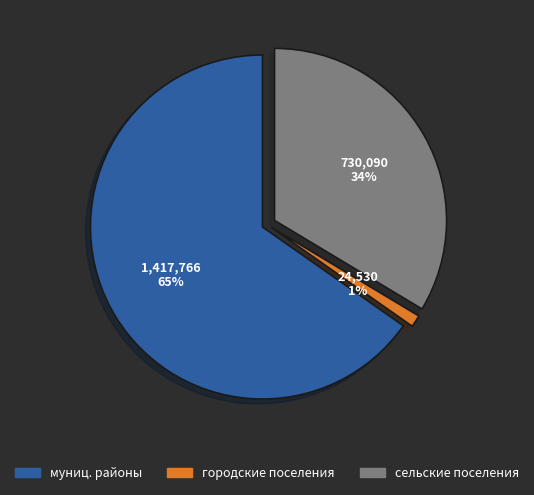

How much of the chart is everything except бюджеты сельских поселений?

66.4%